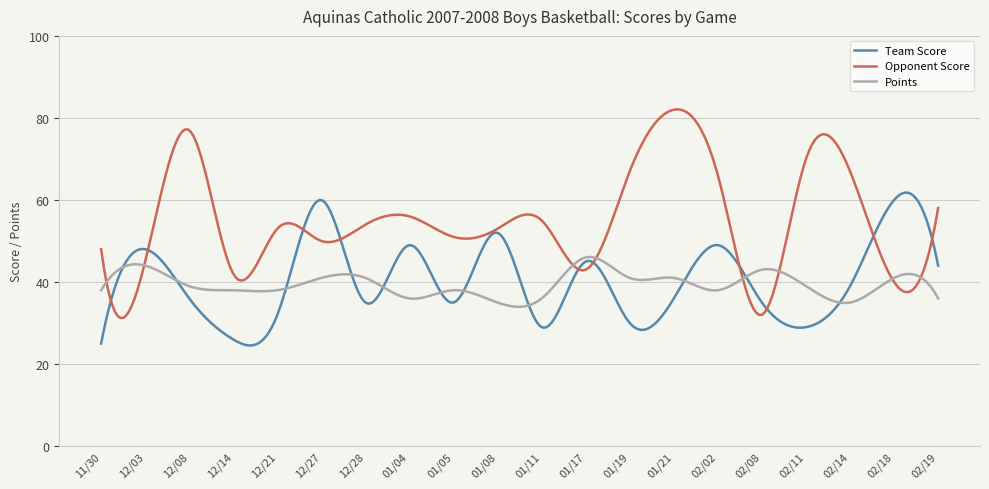

What is the maximum value shown in the chart?

82.1